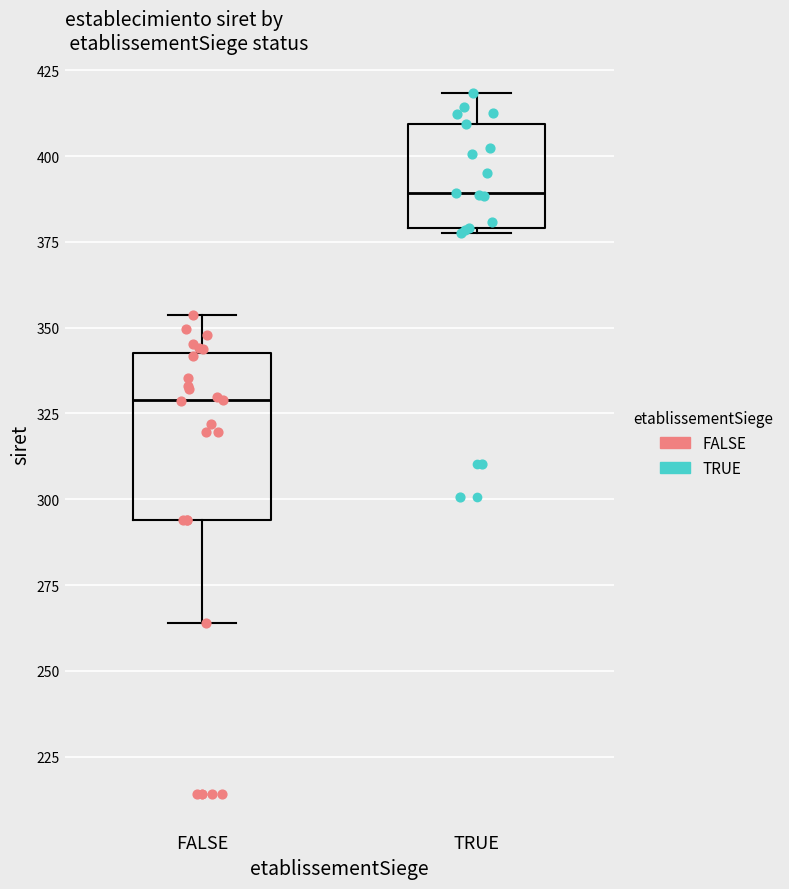

Which box is the tallest, from its lower edge to its upper edge?

FALSE